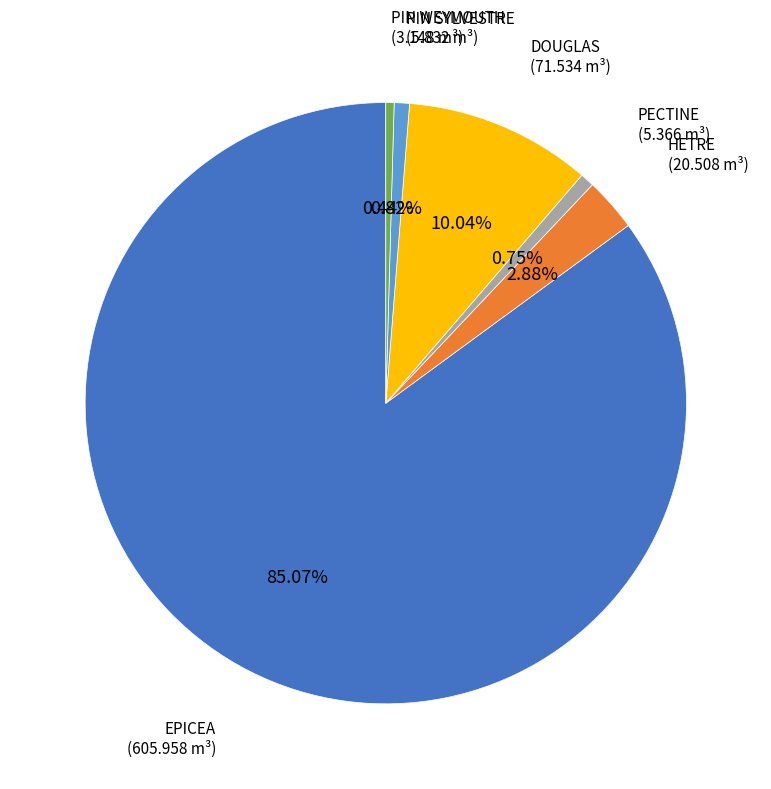

How many segments does this pie chart have?

6